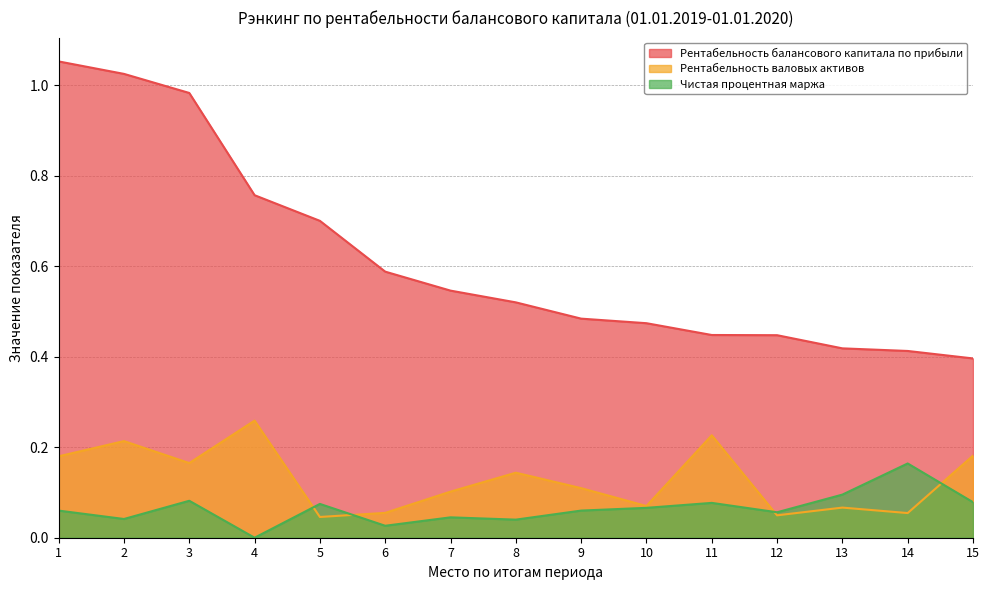

At which category does Чистая процентная маржа reach its first local valley?

2